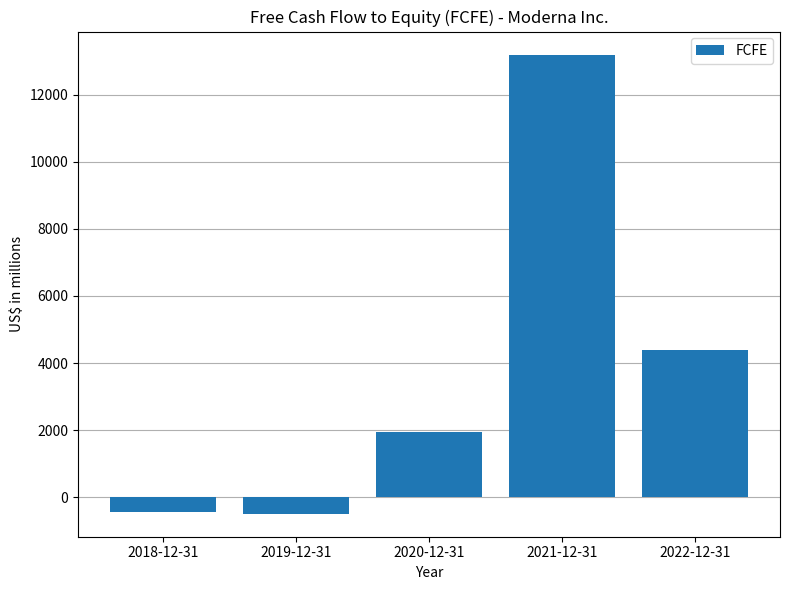

Which label corresponds to the largest value in the chart?

2021-12-31